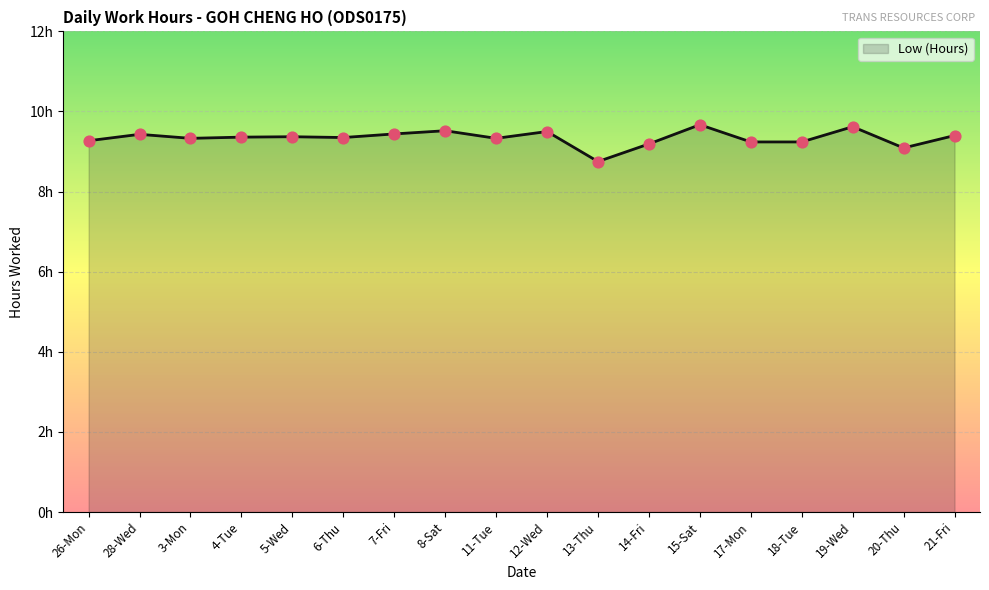

Between 3-Mon and 17-Mon, which is larger?

3-Mon